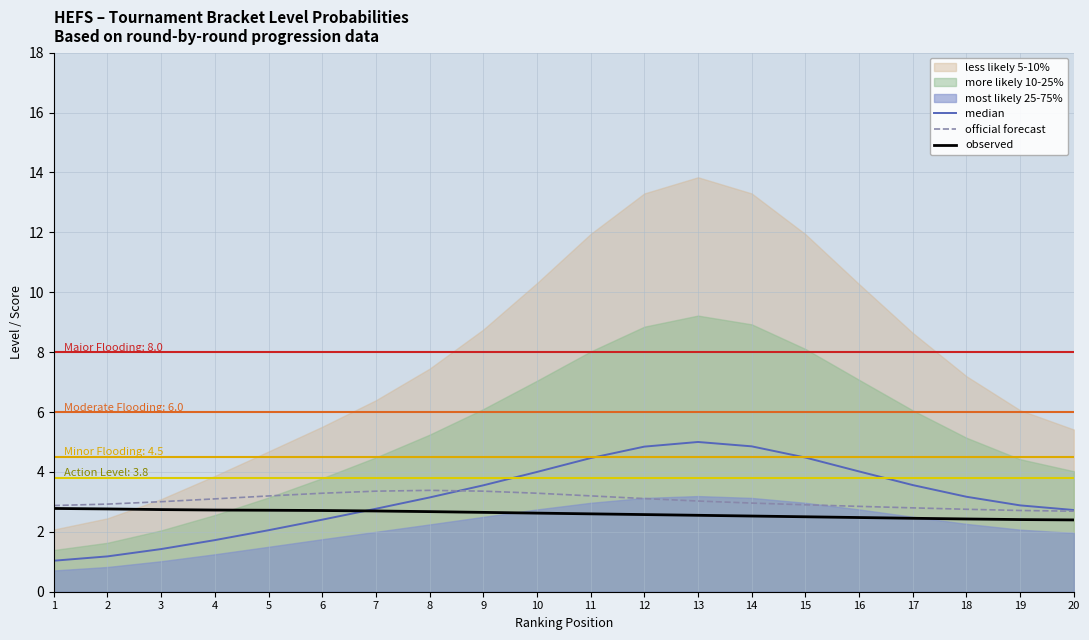

What is the value of the median point at the 18th from the left?

3.2